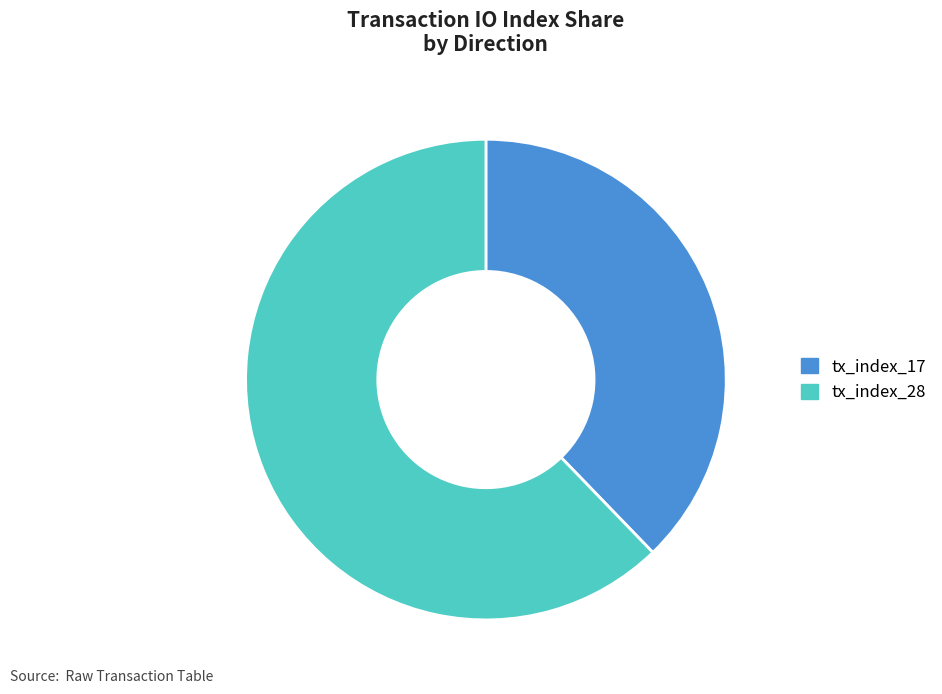

What is the smallest slice in the pie chart?

tx_index_17